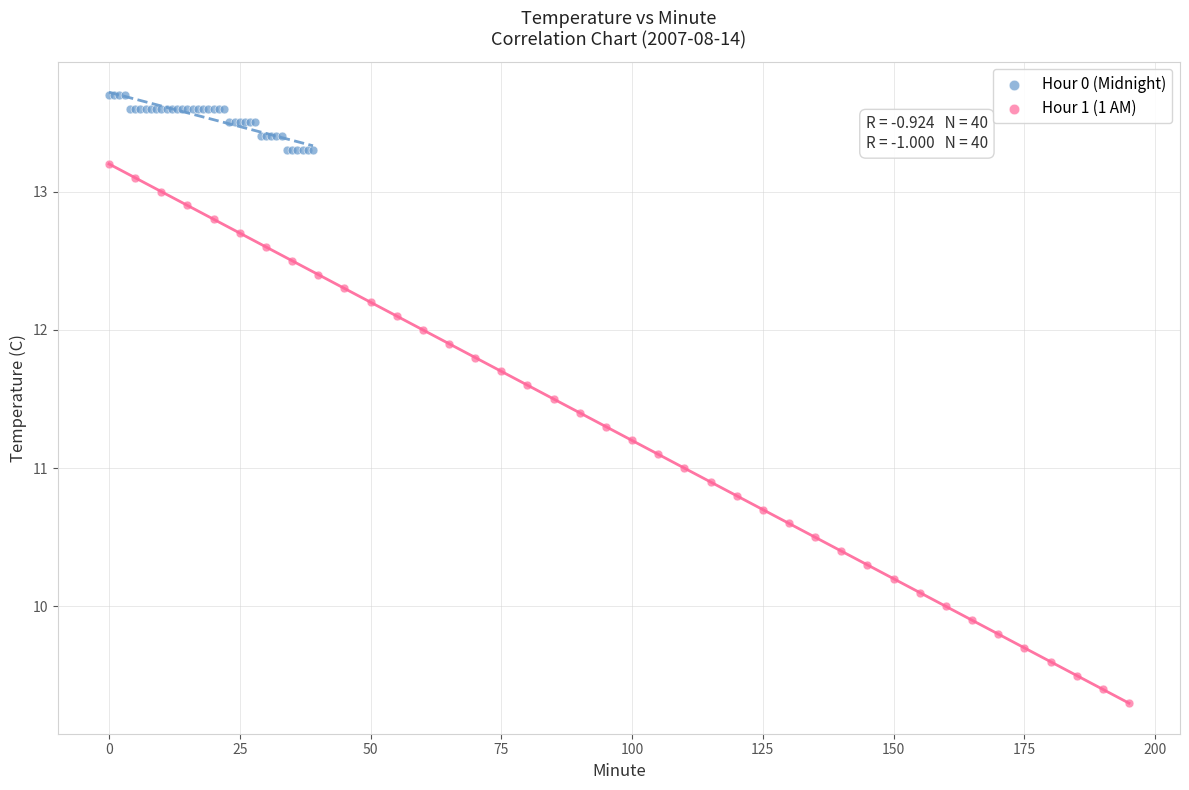

Which series has the widest spread of Y values?

Hour 1 (1 AM)